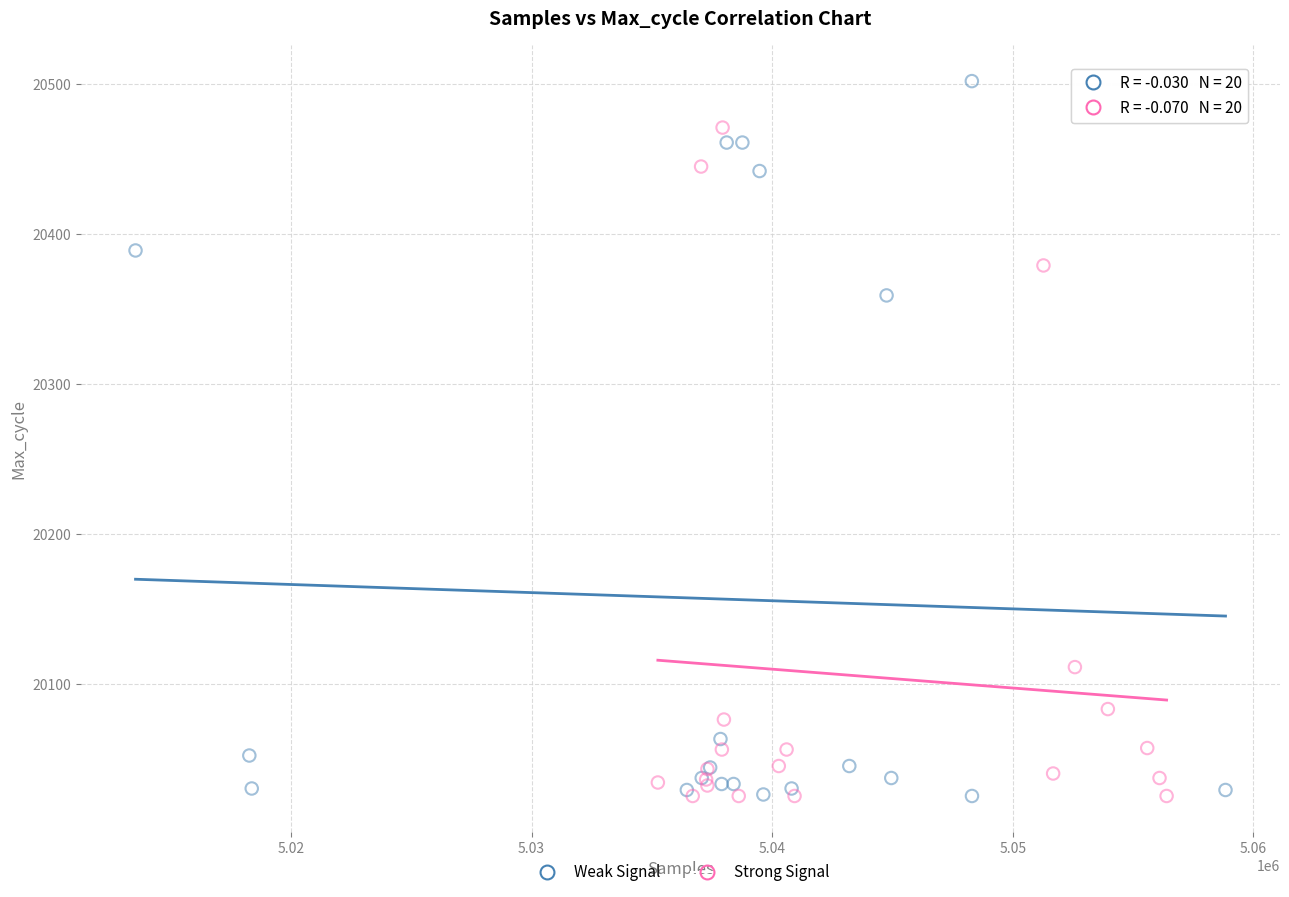

Which series has the largest Y range (max minus min)?

Weak Signal